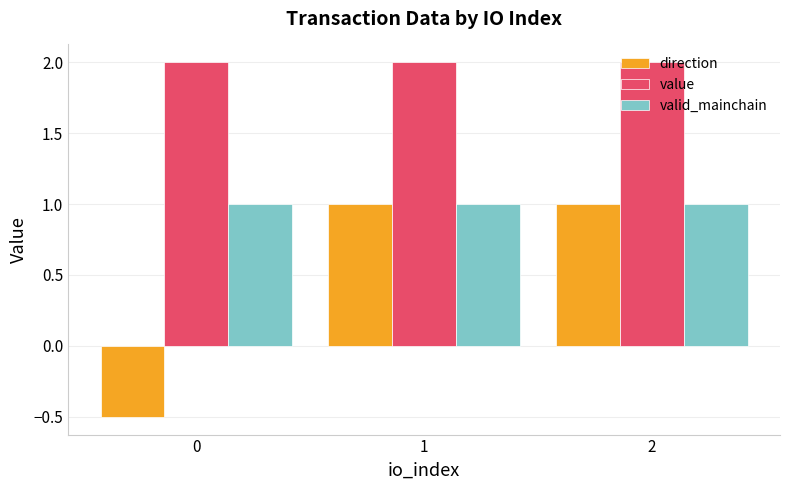

Are the bars horizontal?

No